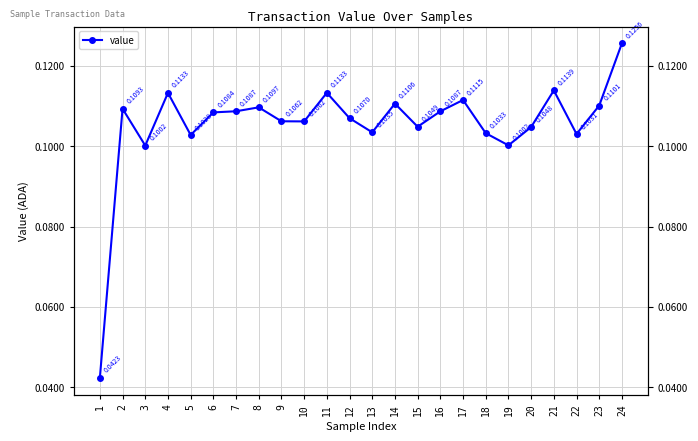

Is this an area chart (filled region under the line)?

No